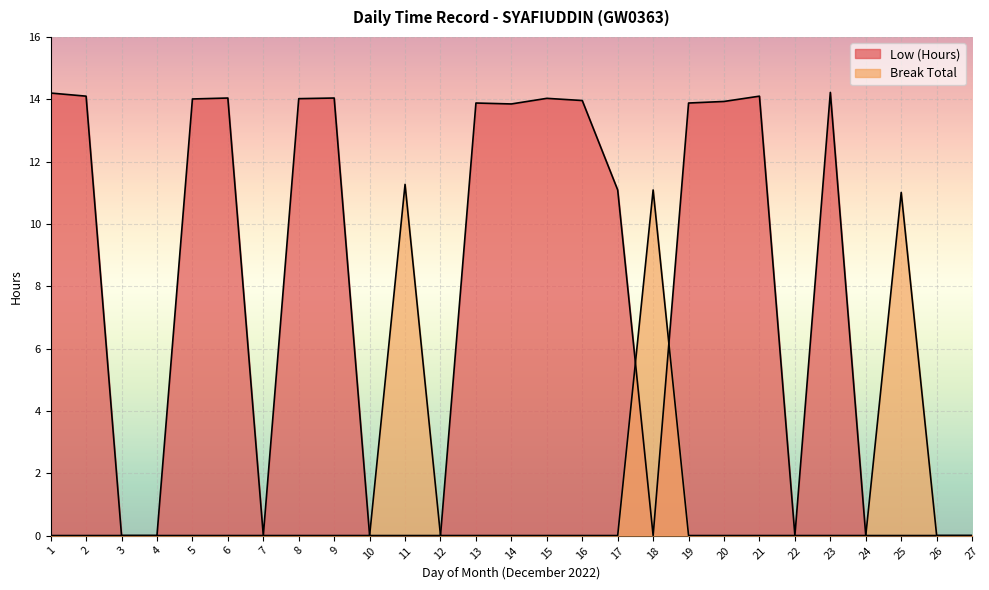

What is the maximum value for Low (Hours)?

14.2